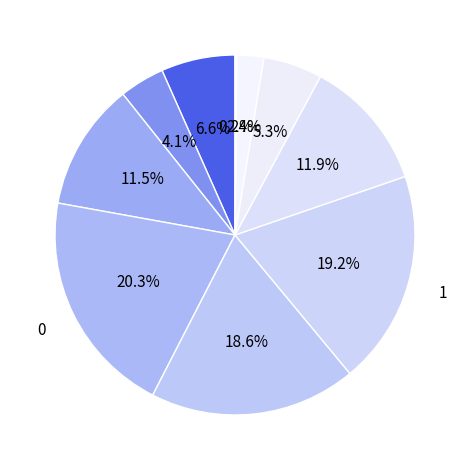

To the nearest percent, what is the difference between the largest and smallest slice percentages?

20%